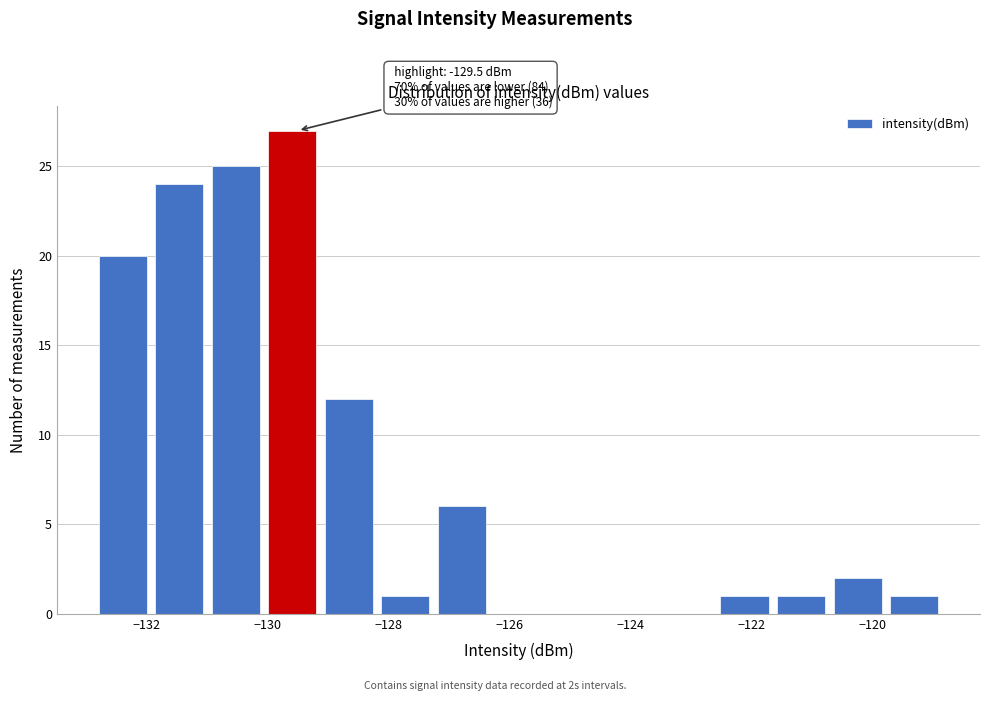

Over which range of the x-axis is the bar tallest?

-130.0 to -129.2